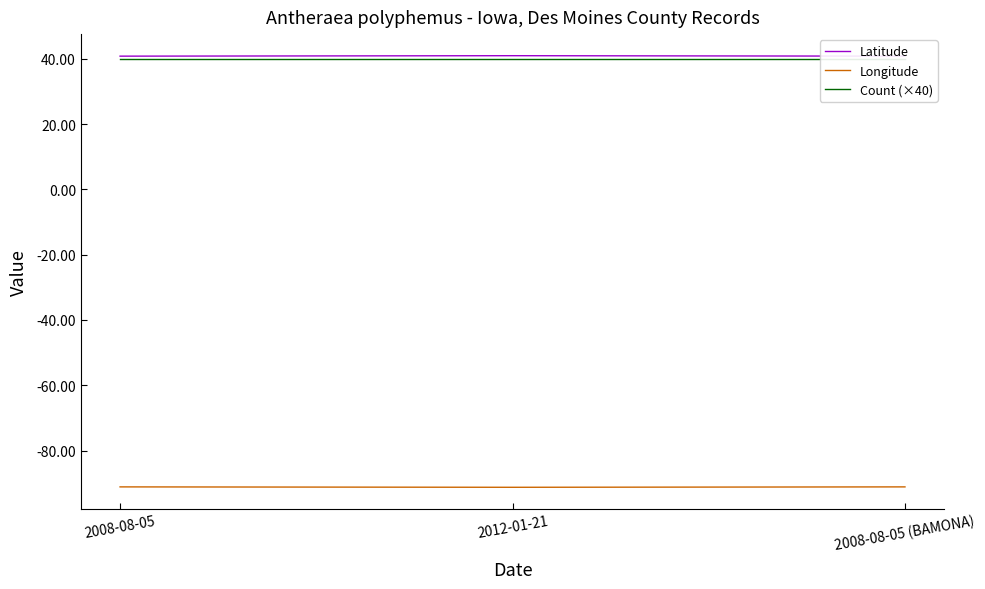

True or false: Latitude has a value of 40.8 at 2008-08-05.

True